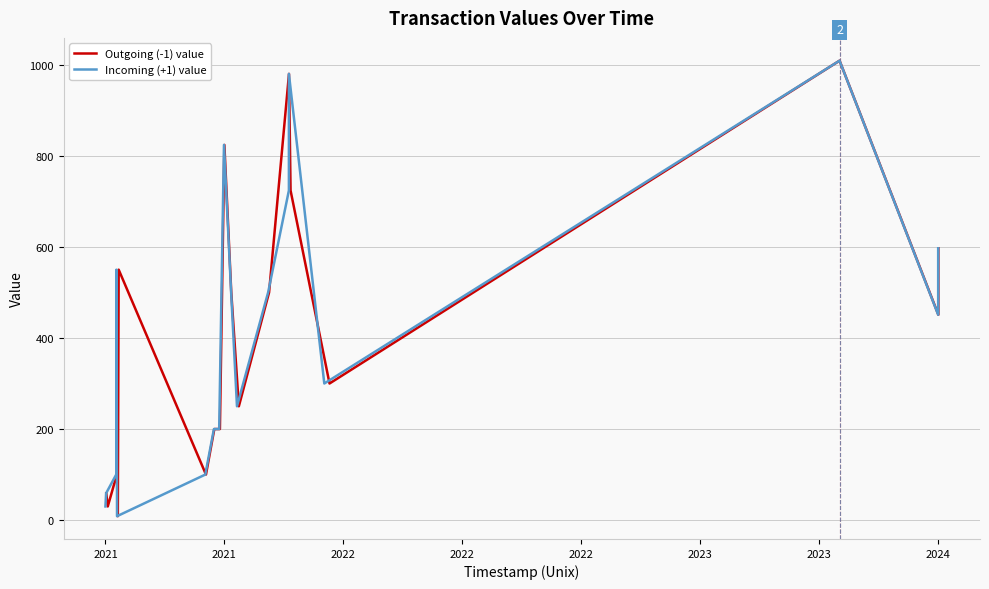

Between which two adjacent categories do Outgoing (-1) value and Incoming (+1) value first intersect?

2021 and 2021